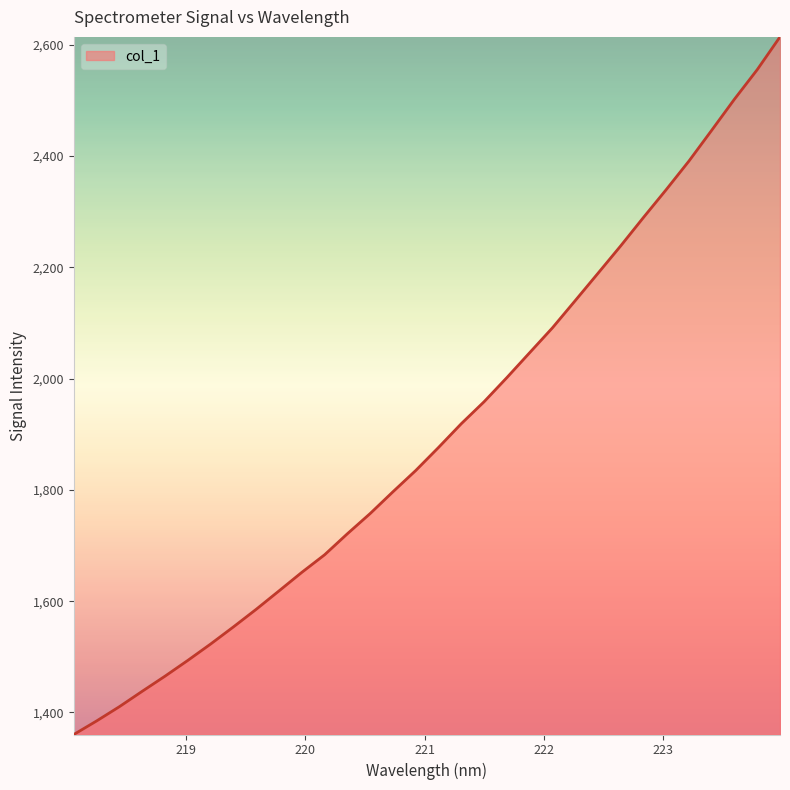

What is the greatest value displayed?

2614.1